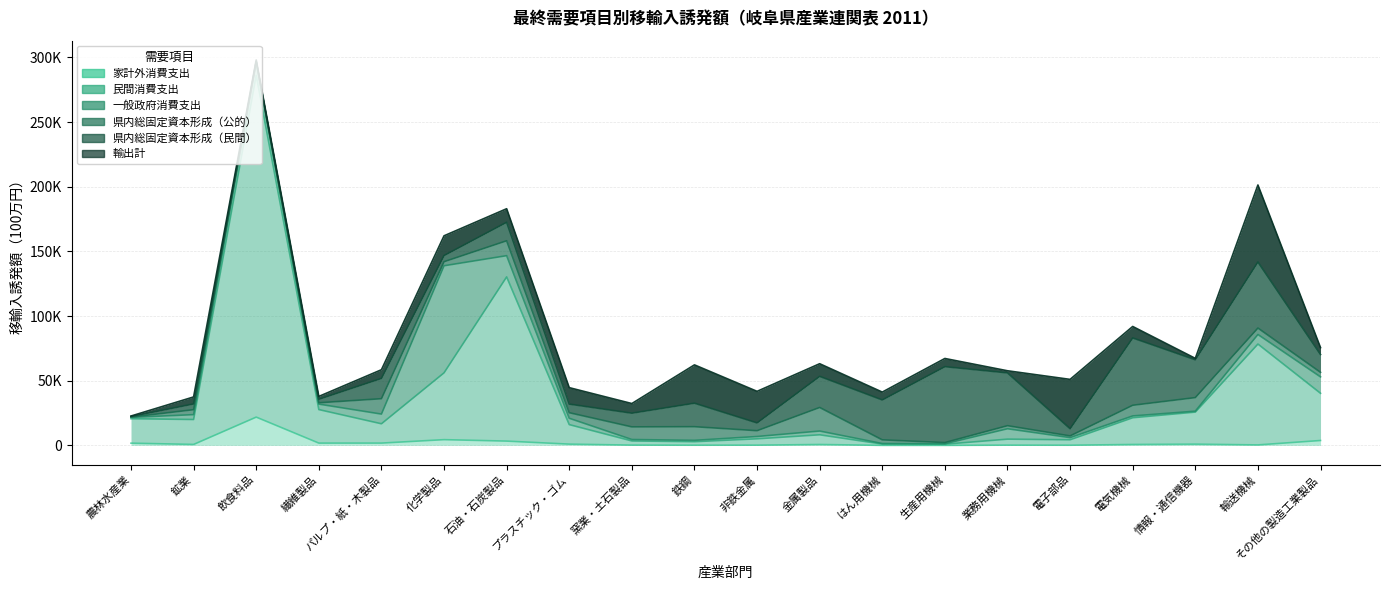

What is the label of the 2nd point from the left?

鉱業